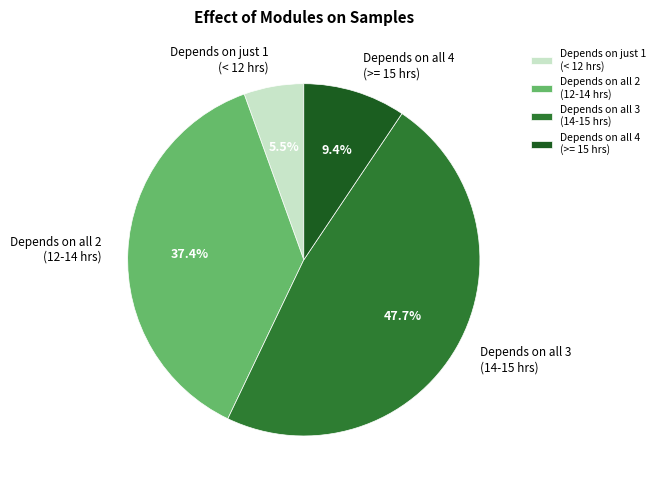

Is there any slice that represents more than half of the pie?

No